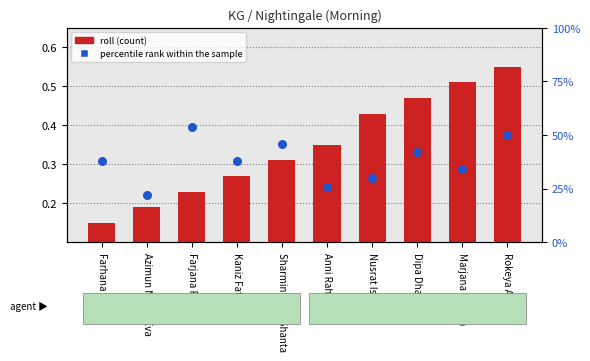

What are all the series names shown in the legend?

roll, percentile rank within the sample